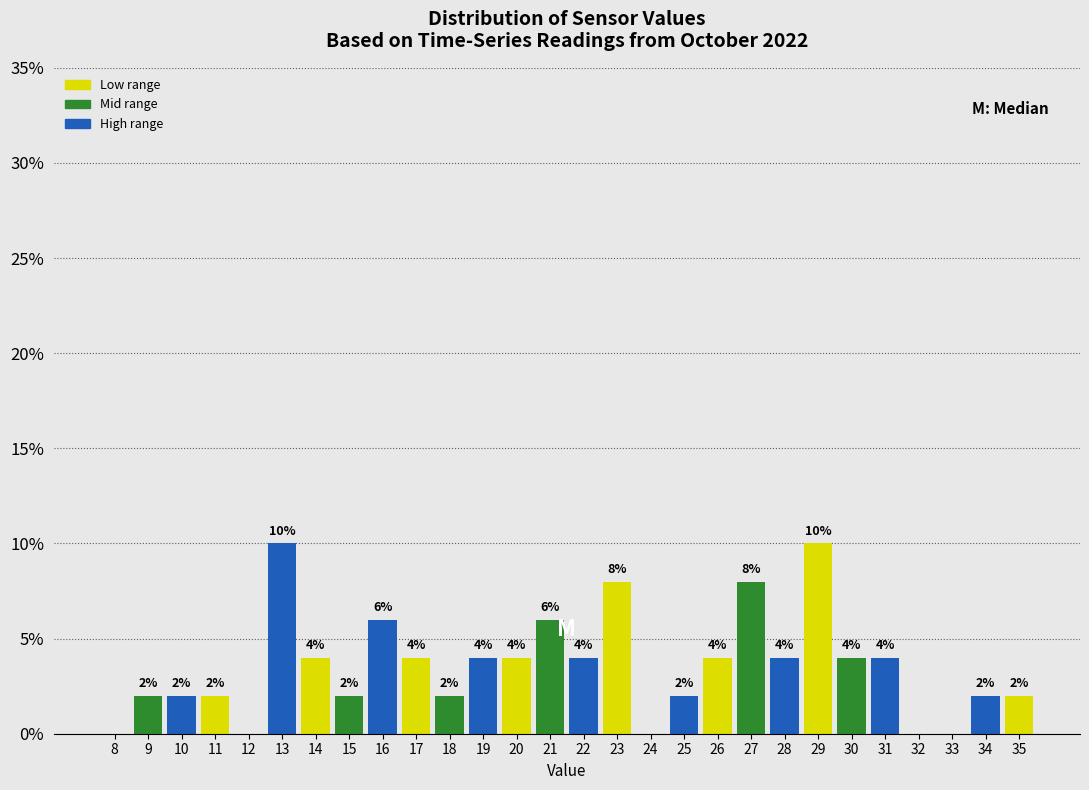

Reading left to right, what are all the values shown in this chart?

8=0	9=2	10=2	11=2	12=0	13=10	14=4	15=2	16=6	17=4	18=2	19=4	20=4	21=6	22=4	23=8	24=0	25=2	26=4	27=8	28=4	29=10	30=4	31=4	32=0	33=0	34=2	35=2